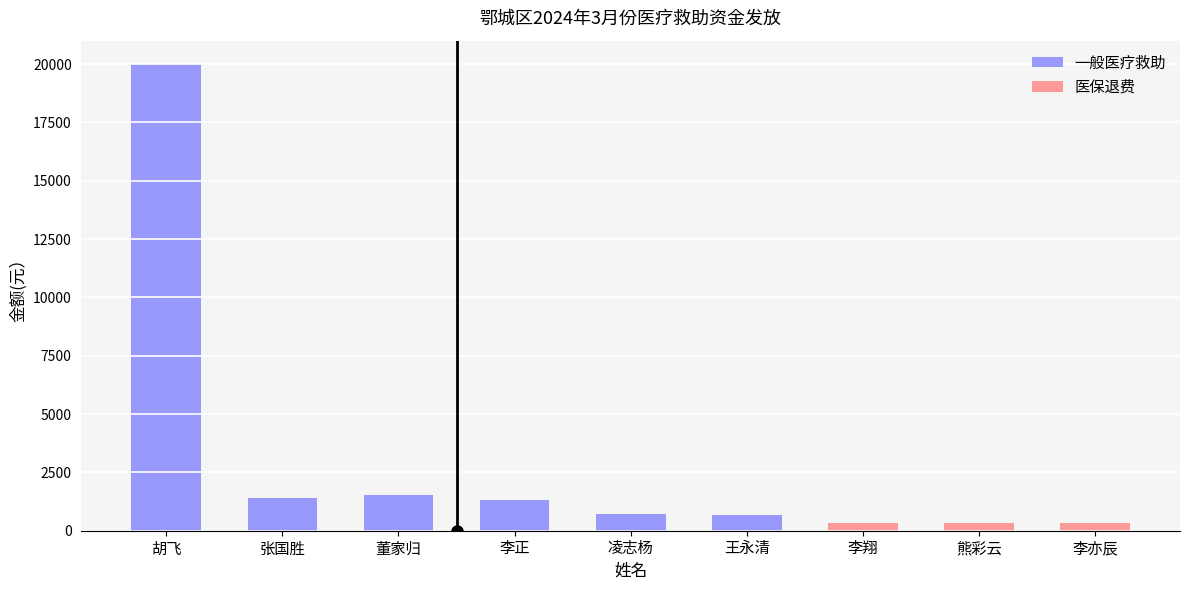

Rank the series by their average value, from lowest to highest.

医保退费, 一般医疗救助